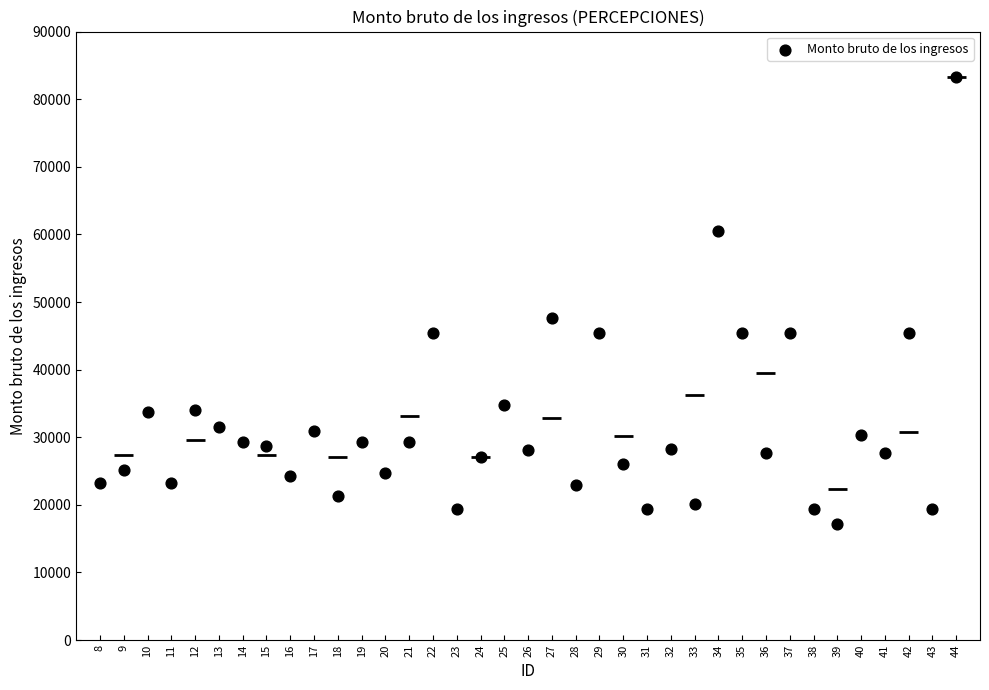

What Y value in the scatter plot is closest to 50240?

47675.7